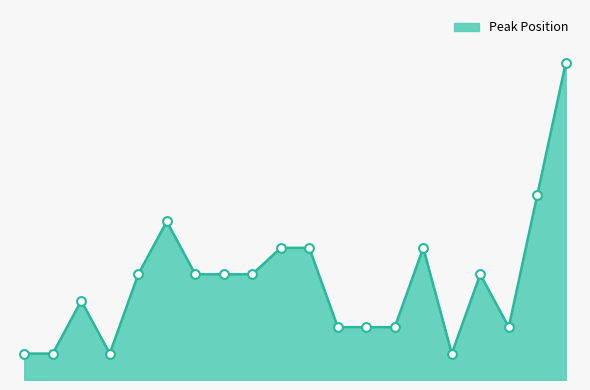

Does the chart have visible grid lines?

No